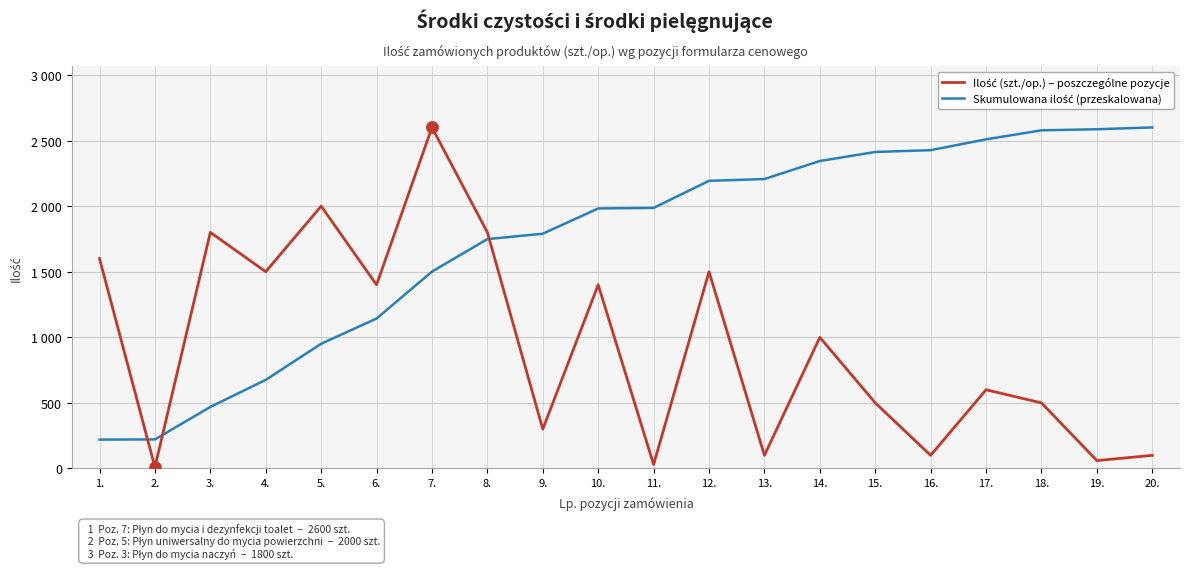

What is the label of the 13th point from the right?

8.